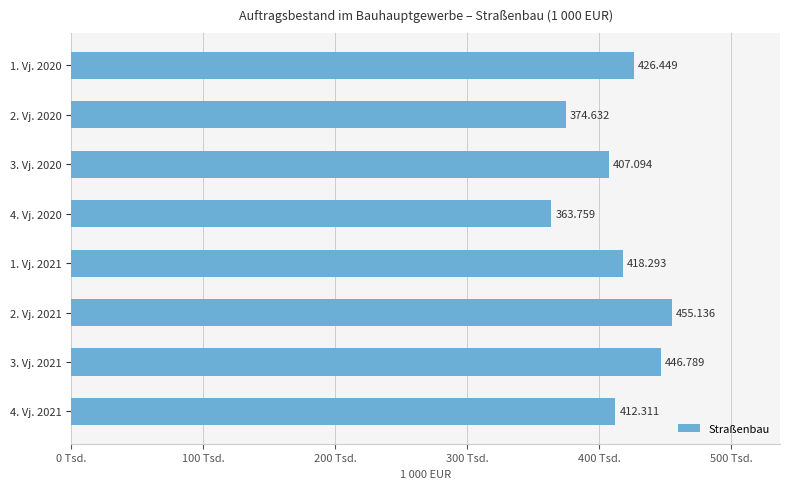

Does the chart contain any negative values?

No